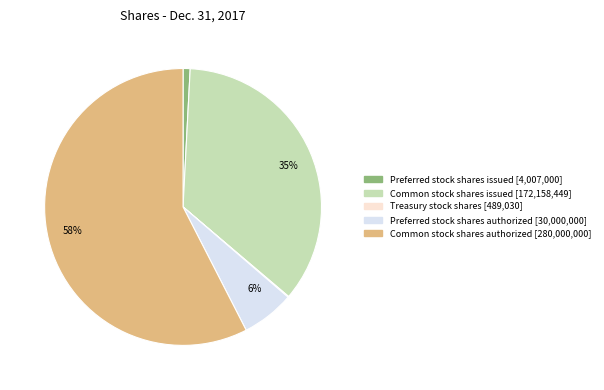

To the nearest percent, what is the average slice percentage?

20%